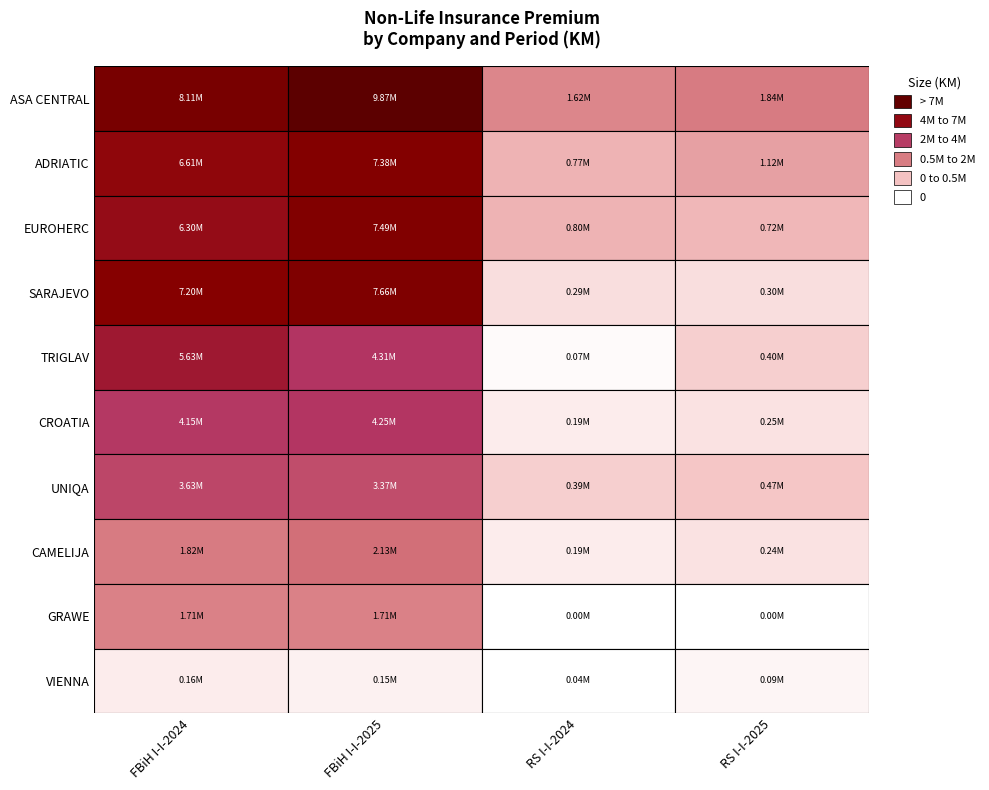

Reading right to left, what are all the values shown in this chart?

ASA CENTRAL: 1835208	1624697	9869691	8105226
ADRIATIC: 1124609	773770	7381016	6605006
EUROHERC: 720613	799181	7488787	6301566
SARAJEVO: 297575	287948	7657599	7203565
TRIGLAV: 397288	68342	4308057	5632581
CROATIA: 247158	192294	4247400	4145177
UNIQA: 473307	394442	3369644	3631747
CAMELIJA: 235438	187344	2130168	1818731
GRAWE: 0	0	1707852	1714962
VIENNA: 87019	35743	152961	158430